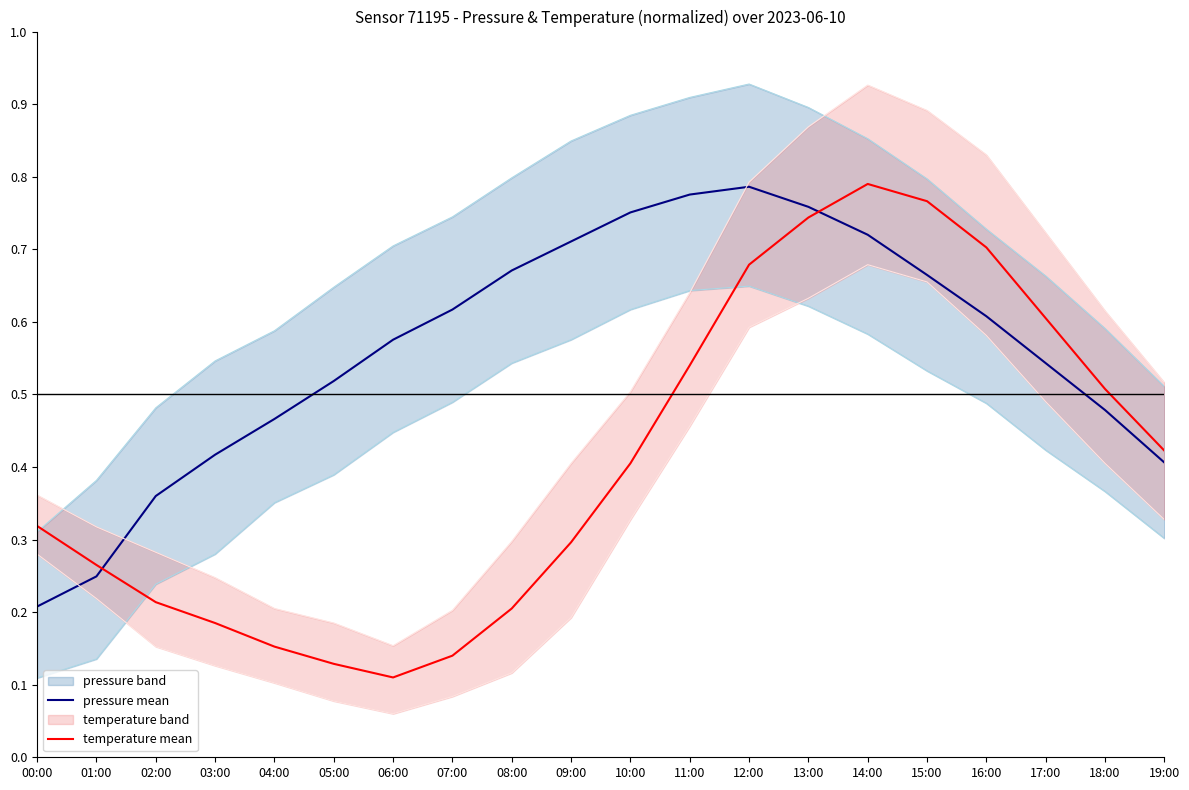

What value does the pressure mean series have at 00:00?

0.2